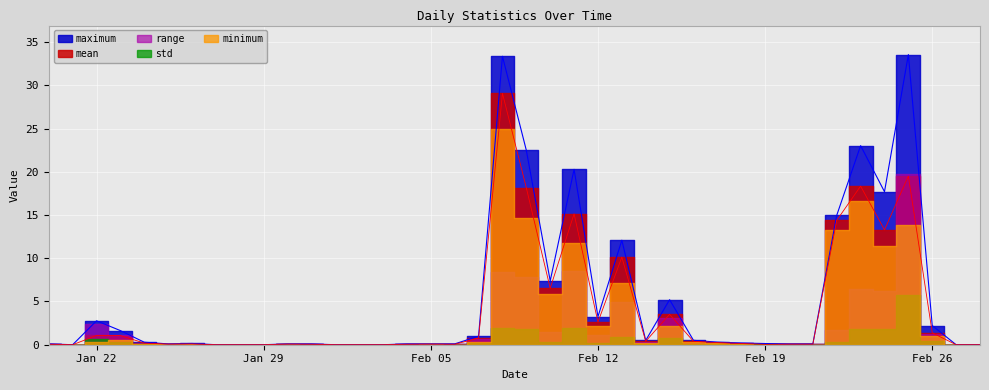

What are all the series names shown in the legend?

maximum, mean, minimum, std, range